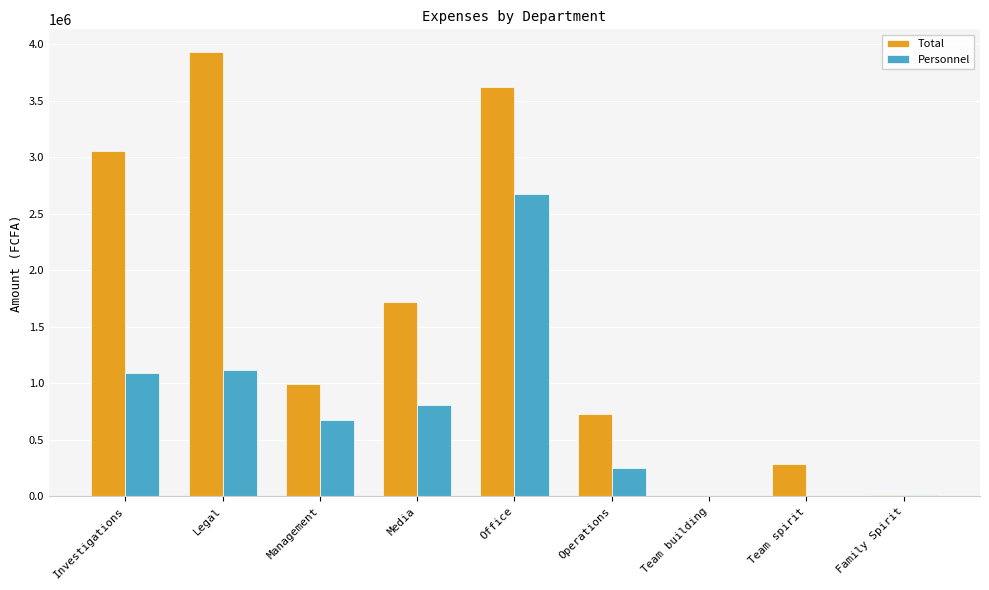

What is the maximum value shown in the chart?

3933473